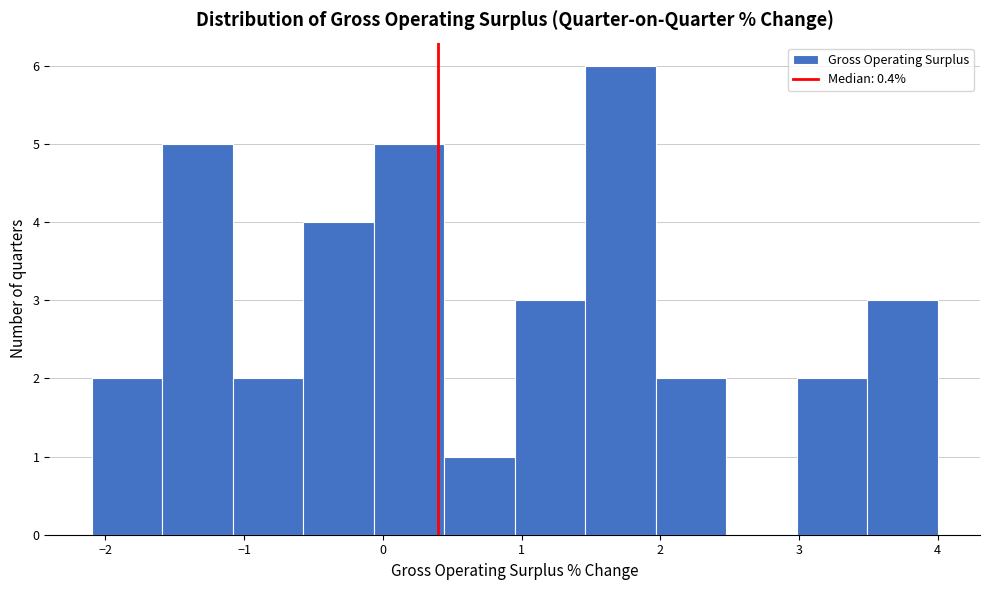

How tall is the bar that spans 2.0 to 2.5 on the x-axis? Neither the bar edges nor the heights are printed on the chart, so give them approximately, as read against the axes.

2